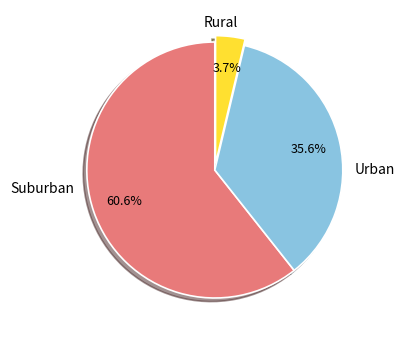

How many slices are in this pie chart?

3